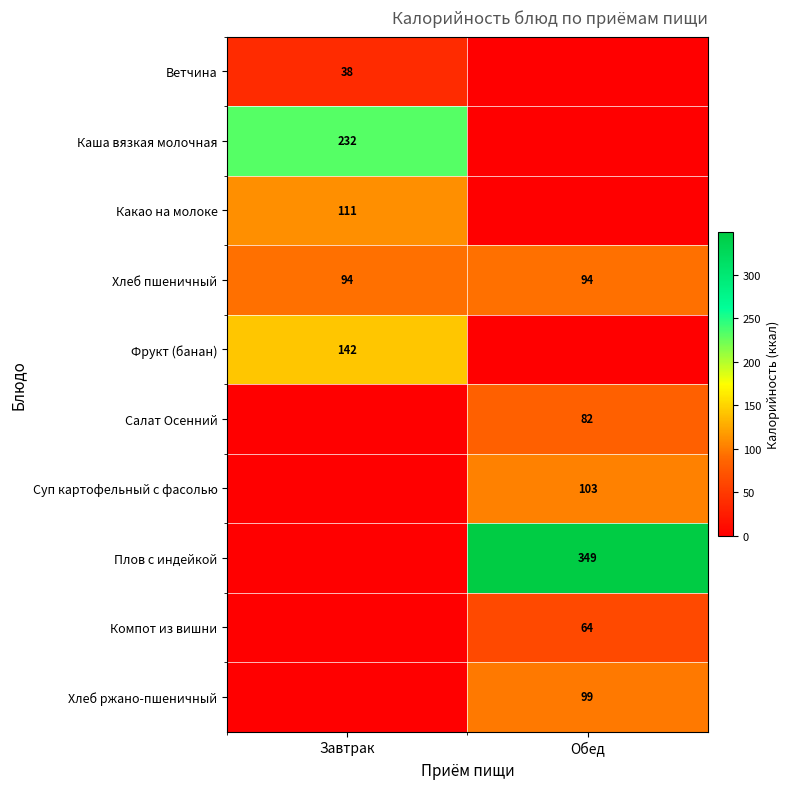

What is the average value of the Хлеб пшеничный series?

94